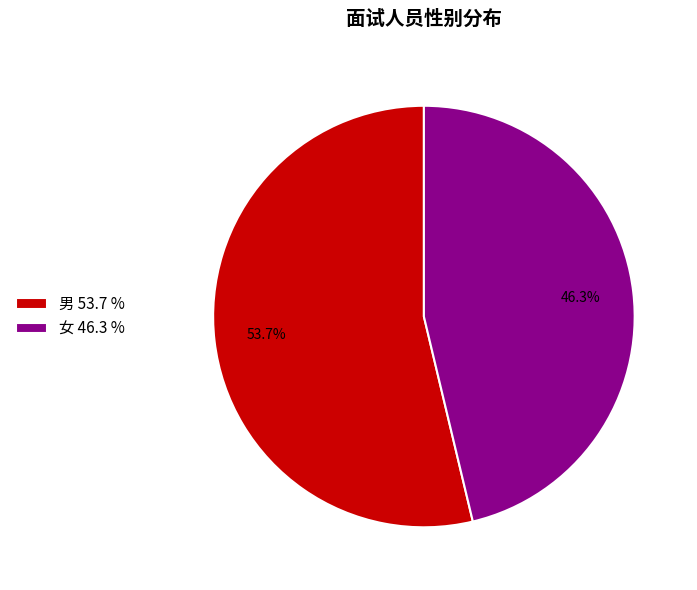

Approximately how many times larger is the value at 男 compared to 女?

1.2